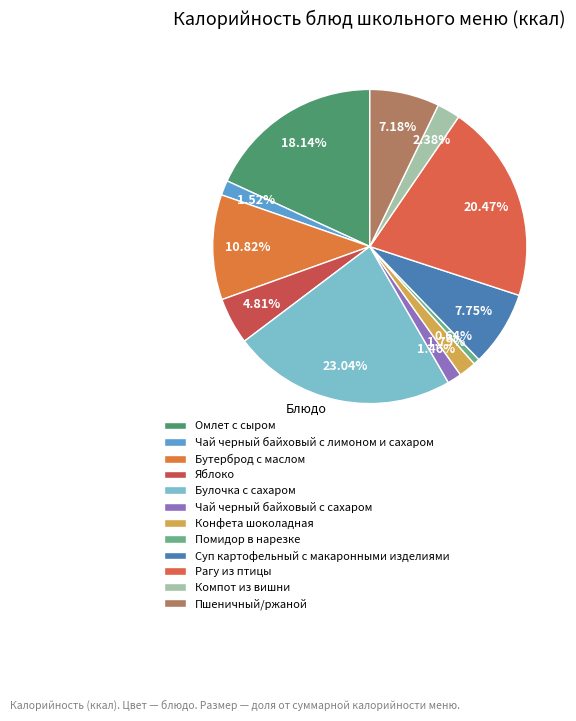

How many slices are in this pie chart?

12